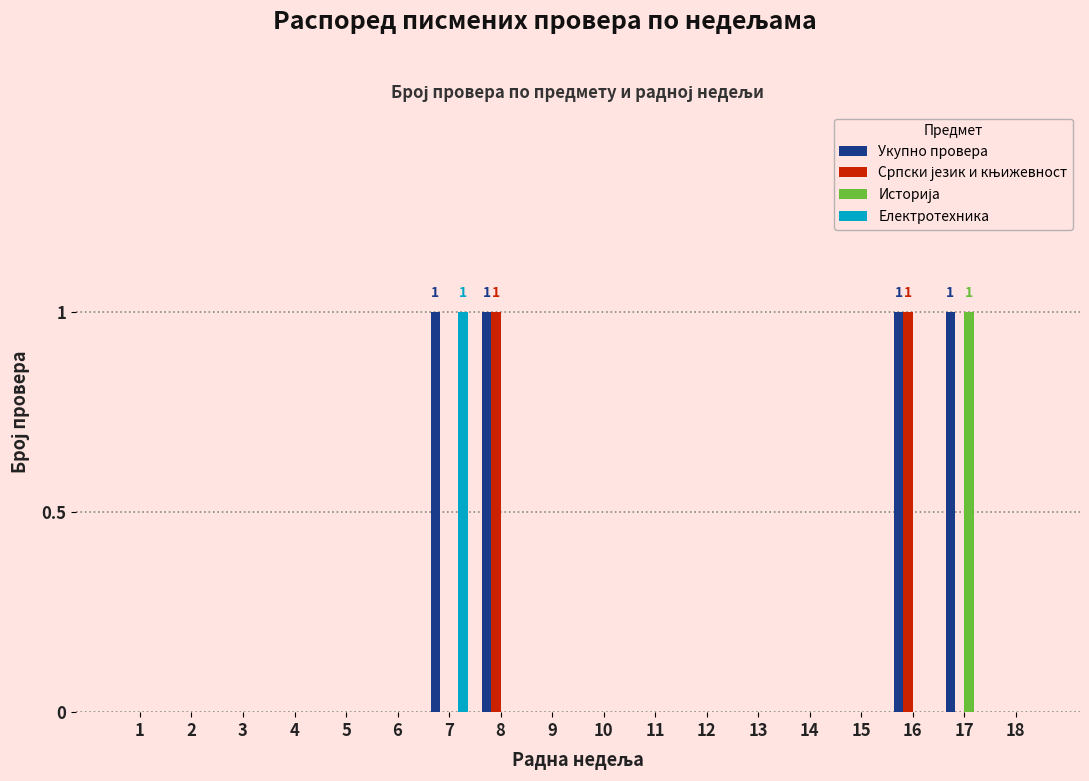

The value of Укупно провера at 14 is 0. True or false?

True